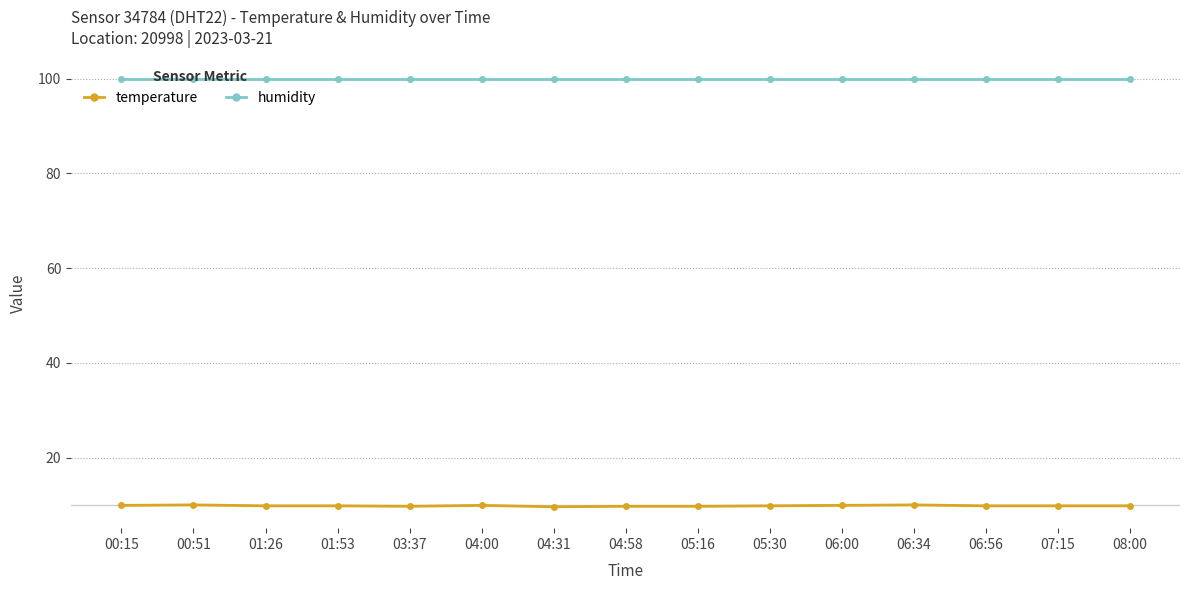

What are all the series names shown in the legend?

temperature, humidity